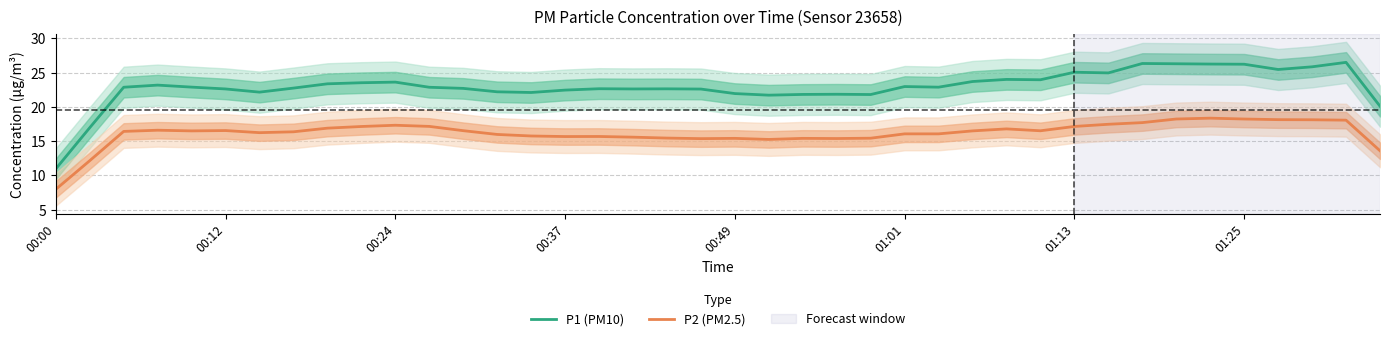

True or false: P1 (PM10) and P2 (PM2.5) intersect in this chart.

False